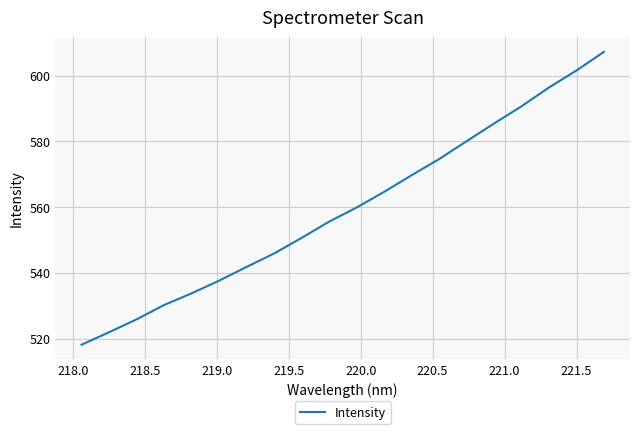

What is the greatest value displayed?

607.2